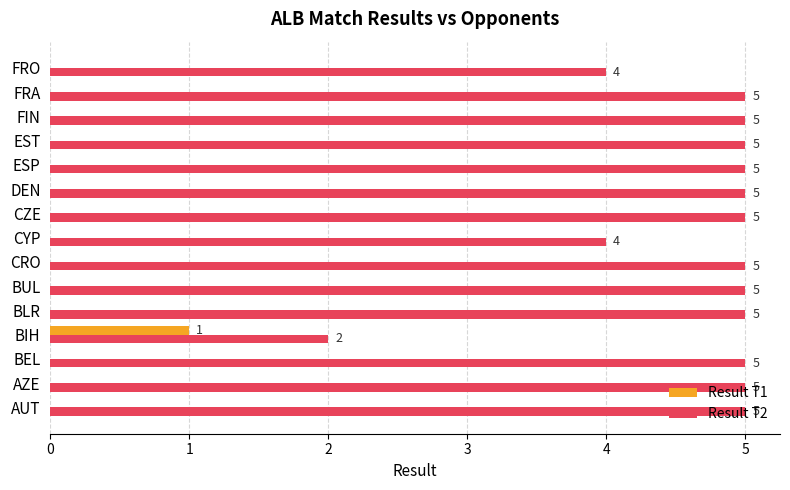

What is the total value across all series at FRA?

5